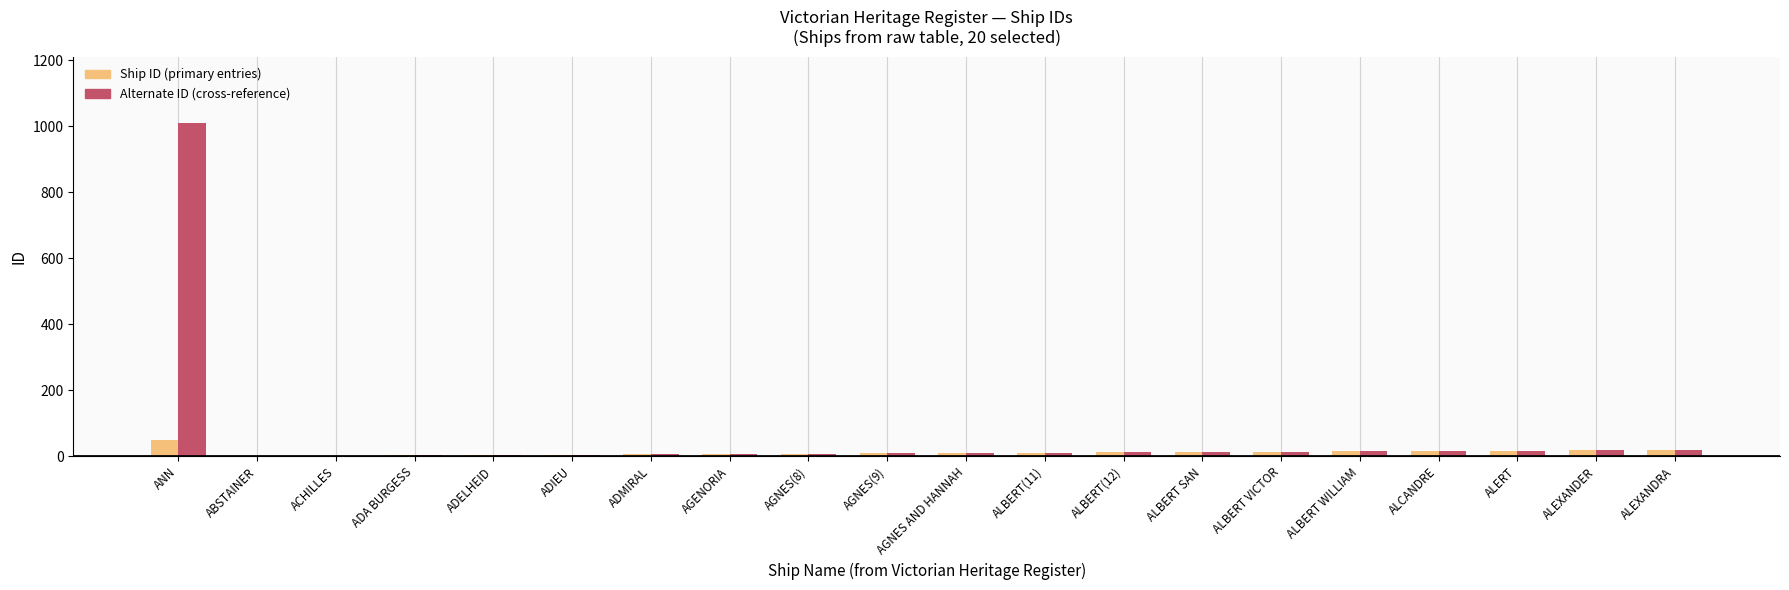

What is the total value across all series at AGENORIA?

14